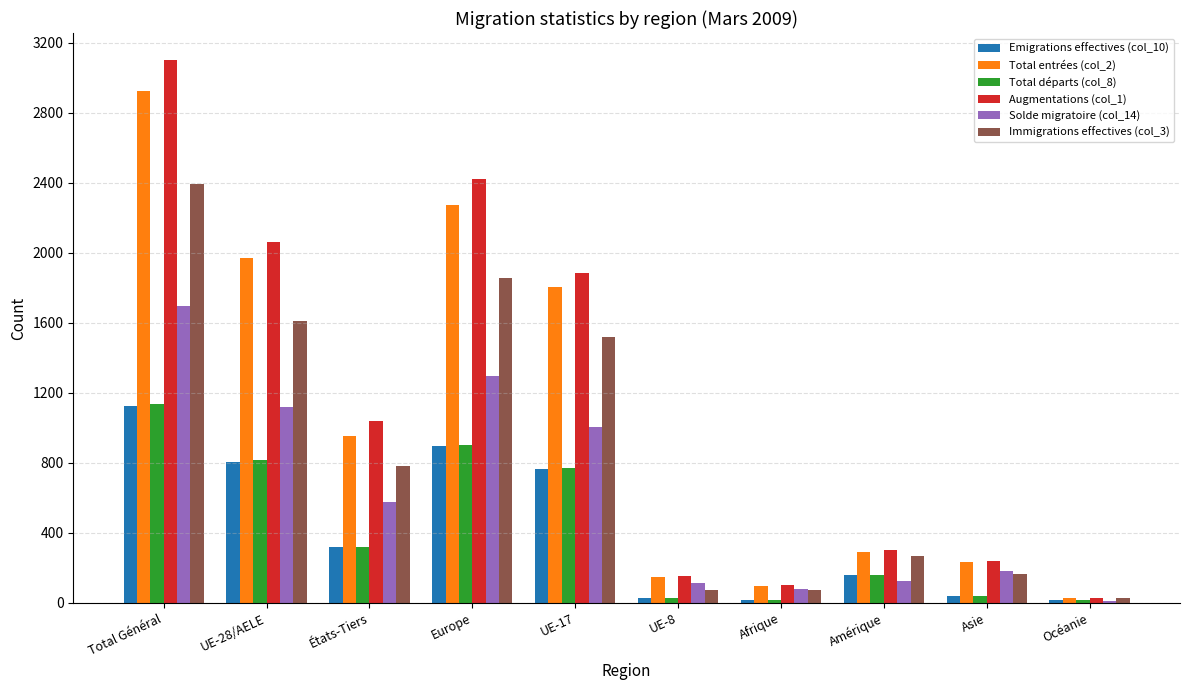

What is the sum of the Solde migratoire (col_14) values at UE-8 and États-Tiers?

688